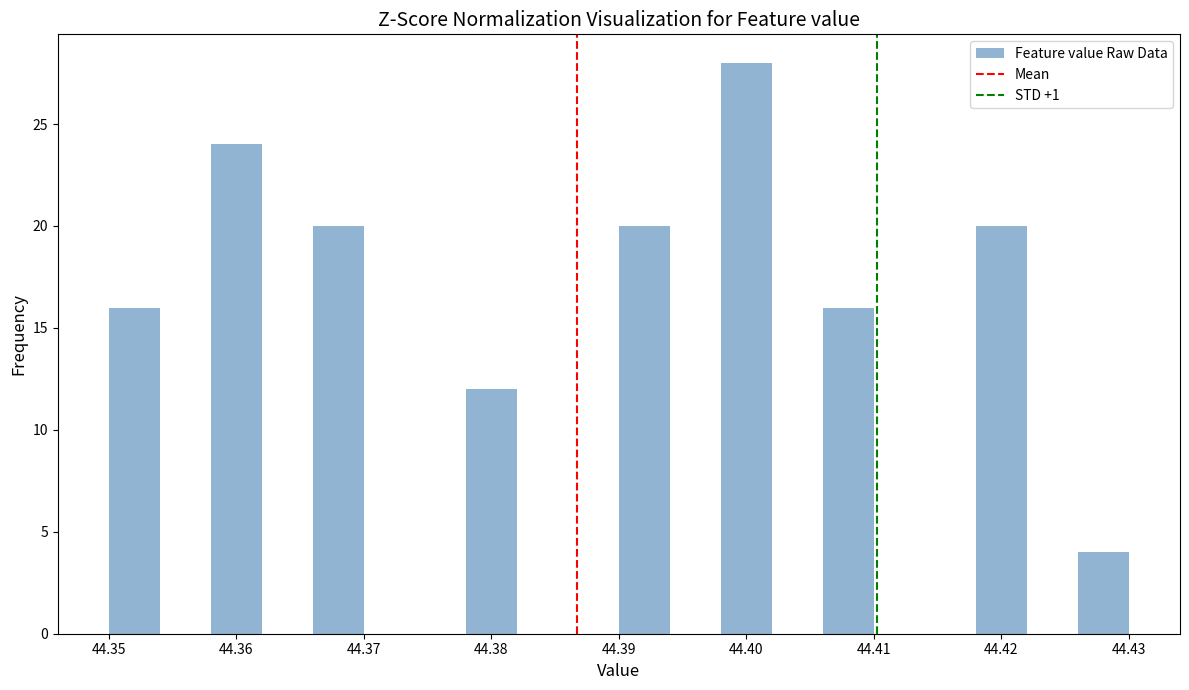

Reading left to right, transcribe this chart: for each bar, give the range it covers on the x-axis and its height. The values are not printed on the chart, so give them approximately, as read against the axis.

44.350 to 44.354: 16
44.354 to 44.358: 0
44.358 to 44.362: 24
44.362 to 44.366: 0
44.366 to 44.370: 20
44.370 to 44.374: 0
44.374 to 44.378: 0
44.378 to 44.382: 12
44.382 to 44.386: 0
44.386 to 44.390: 0
44.390 to 44.394: 20
44.394 to 44.398: 0
44.398 to 44.402: 28
44.402 to 44.406: 0
44.406 to 44.410: 16
44.410 to 44.414: 0
44.414 to 44.418: 0
44.418 to 44.422: 20
44.422 to 44.426: 0
44.426 to 44.430: 4